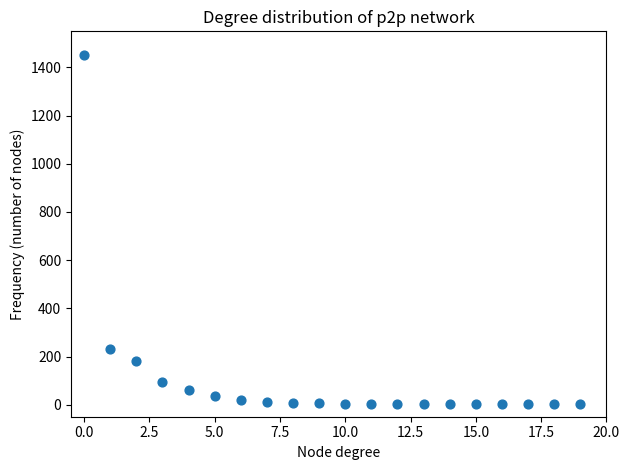

What Y value in the scatter plot is closest to 725?

230